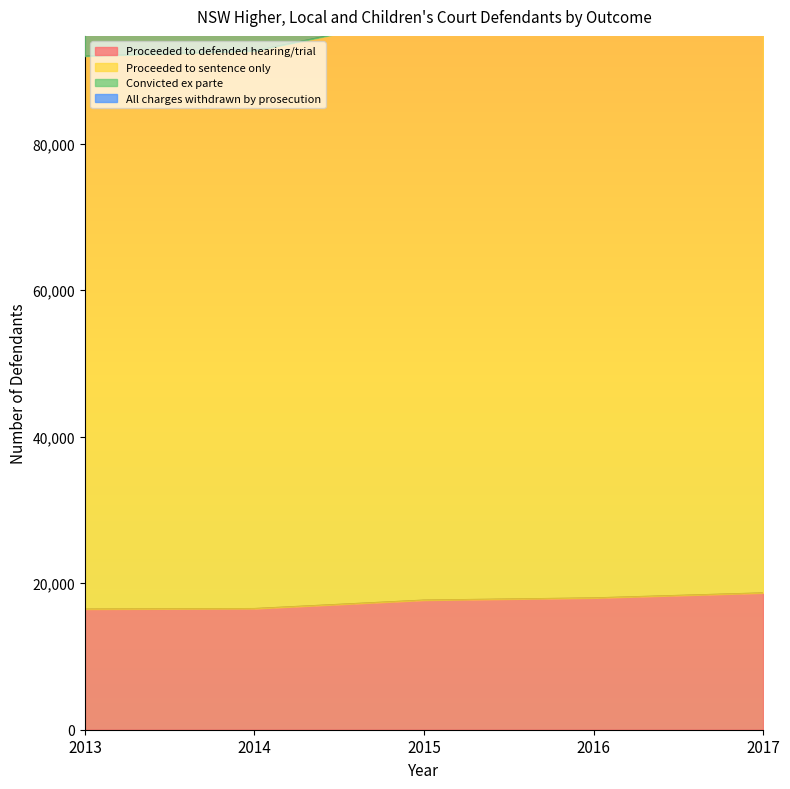

At which category is the sum across all series the highest?

2017